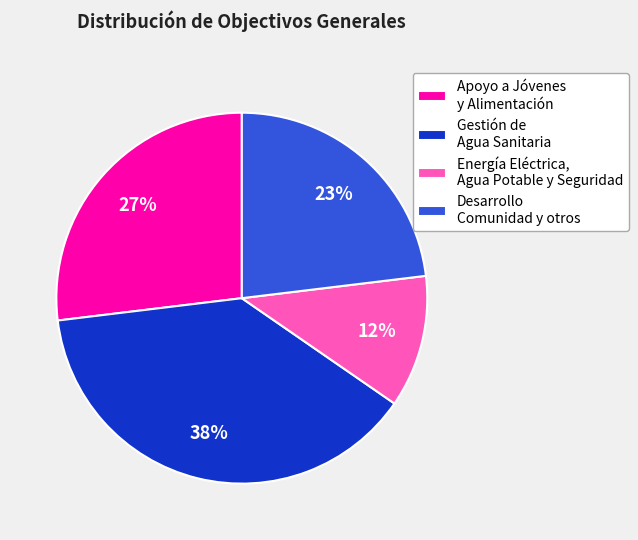

Rank the categories by value from highest to lowest.

Gestión de Agua Sanitaria, Apoyo a Jóvenes y Alimentación, Desarrollo Comunidad y otros, Energía Eléctrica, Agua Potable y Seguridad